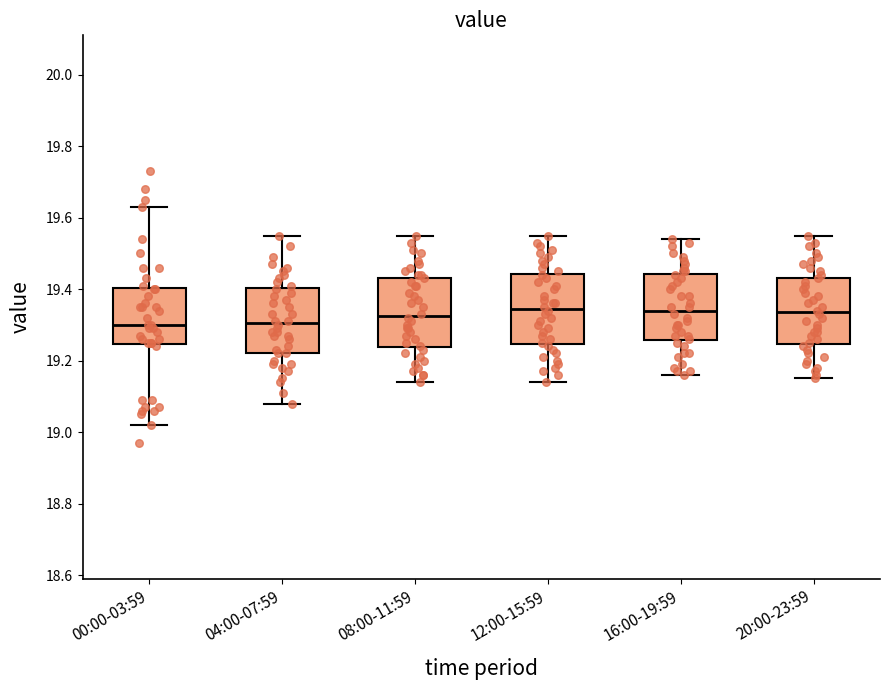

Reading left to right, read every box against the y-axis: the position of its median line, the range the box covers, and the ends of its whiskers. The values are not printed on the chart, so give them approximately, as read against the axis.

00:00-03:59: median 19.30, box 19.24 to 19.40, whiskers 19.02 to 19.64
04:00-07:59: median 19.30, box 19.22 to 19.40, whiskers 19.08 to 19.56
08:00-11:59: median 19.32, box 19.24 to 19.44, whiskers 19.14 to 19.56
12:00-15:59: median 19.34, box 19.24 to 19.44, whiskers 19.14 to 19.56
16:00-19:59: median 19.34, box 19.26 to 19.44, whiskers 19.16 to 19.54
20:00-23:59: median 19.34, box 19.24 to 19.44, whiskers 19.16 to 19.56